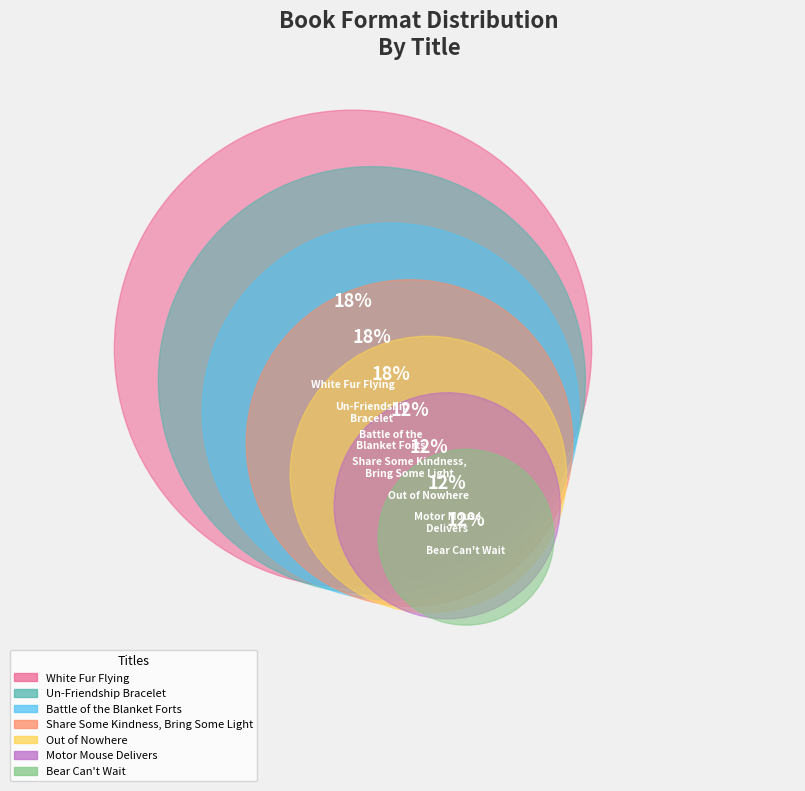

To the nearest percent, what is the difference between the largest and smallest slice percentages?

6%